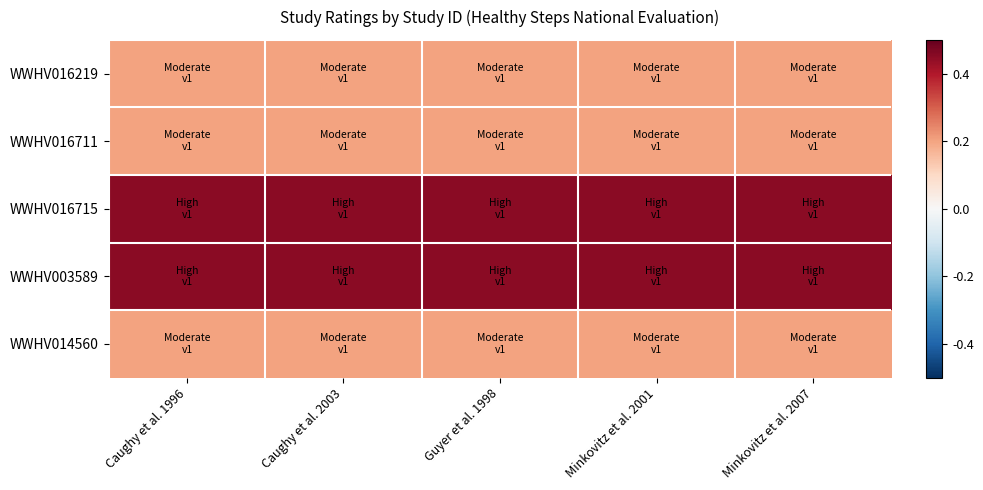

Count the number of data series in this chart.

5